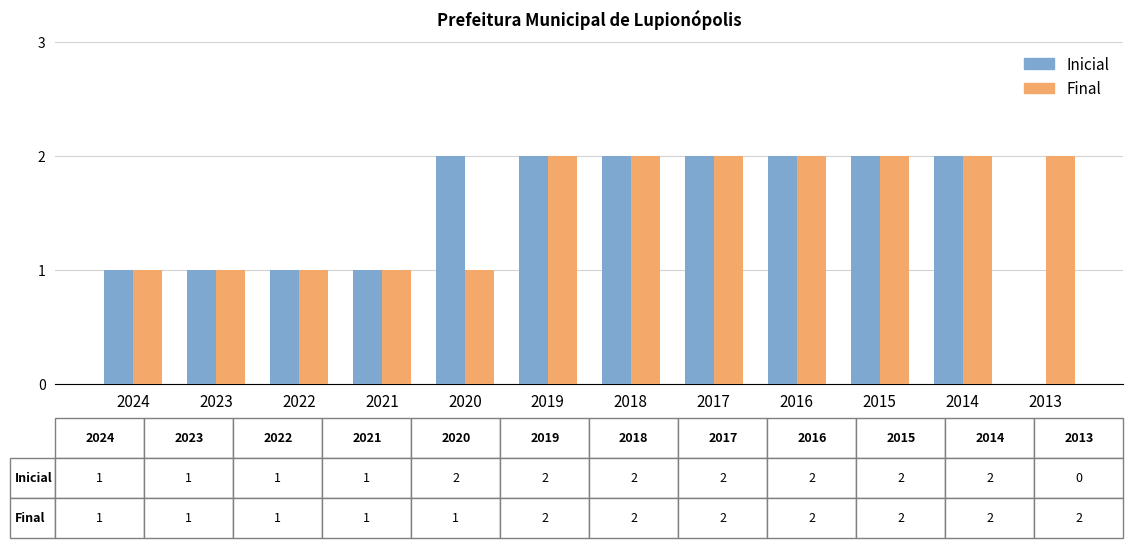

Reading left to right, transcribe all the data shown in this chart.

Inicial: 1	1	1	1	2	2	2	2	2	2	2	0
Final: 1	1	1	1	1	2	2	2	2	2	2	2